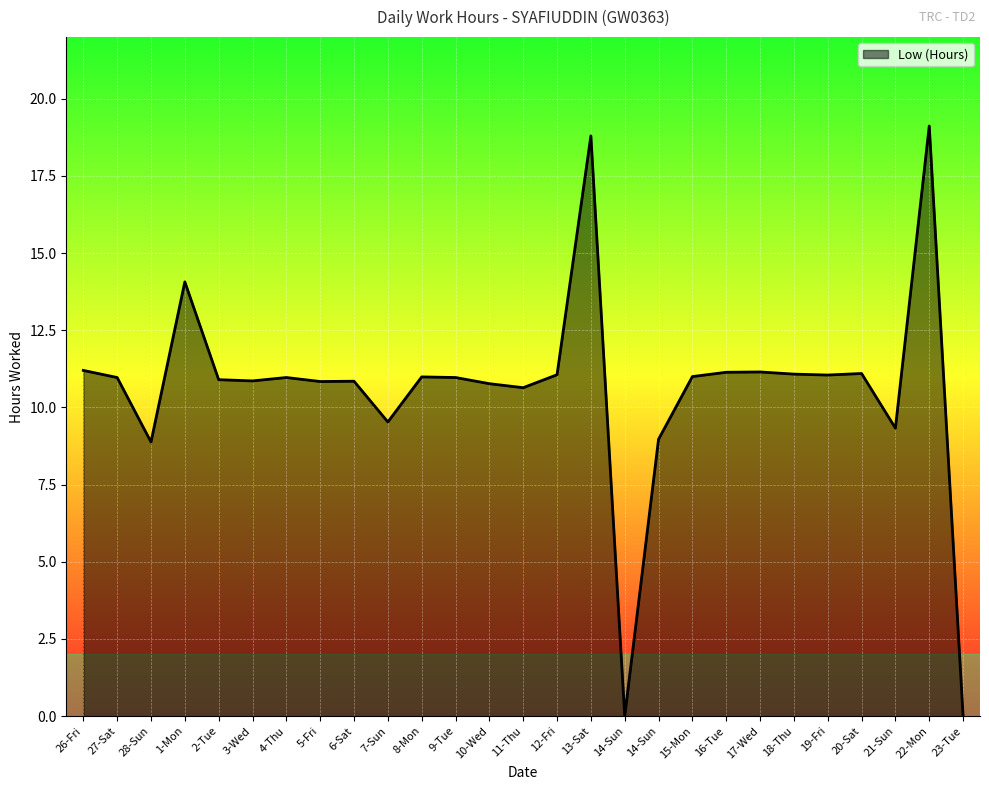

At which category does the data reach its first local peak?

1-Mon